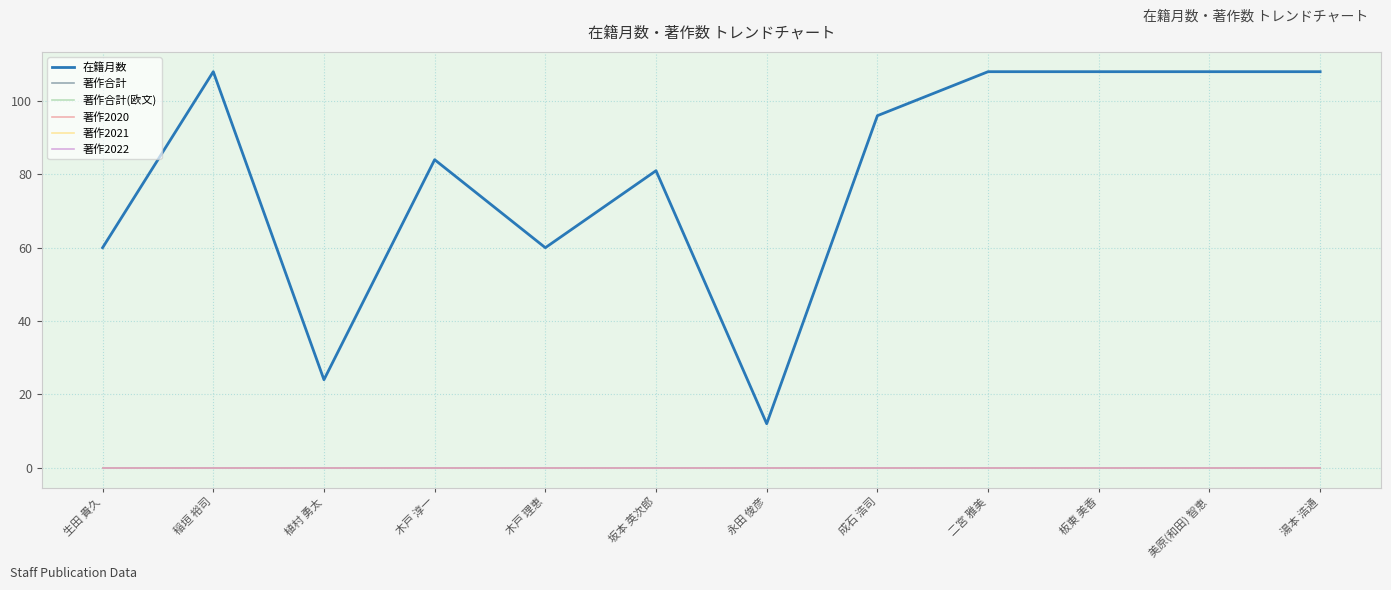

Reading right to left, what are all the values shown in this chart?

在籍月数: 湯本 浩通=108	美原(和田) 智恵=108	板東 美香=108	二宮 雅美=108	成石 浩司=96	永田 俊彦=12	坂本 英次郎=81	木戸 理恵=60	木戸 淳一=84	植村 勇太=24	稲垣 裕司=108	生田 貴久=60
著作合計: 湯本 浩通=0	美原(和田) 智恵=0	板東 美香=0	二宮 雅美=0	成石 浩司=0	永田 俊彦=0	坂本 英次郎=0	木戸 理恵=0	木戸 淳一=0	植村 勇太=0	稲垣 裕司=0	生田 貴久=0
著作合計(欧文): 湯本 浩通=0	美原(和田) 智恵=0	板東 美香=0	二宮 雅美=0	成石 浩司=0	永田 俊彦=0	坂本 英次郎=0	木戸 理恵=0	木戸 淳一=0	植村 勇太=0	稲垣 裕司=0	生田 貴久=0
著作2020: 湯本 浩通=0	美原(和田) 智恵=0	板東 美香=0	二宮 雅美=0	成石 浩司=0	永田 俊彦=0	坂本 英次郎=0	木戸 理恵=0	木戸 淳一=0	植村 勇太=0	稲垣 裕司=0	生田 貴久=0
著作2021: 湯本 浩通=0	美原(和田) 智恵=0	板東 美香=0	二宮 雅美=0	成石 浩司=0	永田 俊彦=0	坂本 英次郎=0	木戸 理恵=0	木戸 淳一=0	植村 勇太=0	稲垣 裕司=0	生田 貴久=0
著作2022: 湯本 浩通=0	美原(和田) 智恵=0	板東 美香=0	二宮 雅美=0	成石 浩司=0	永田 俊彦=0	坂本 英次郎=0	木戸 理恵=0	木戸 淳一=0	植村 勇太=0	稲垣 裕司=0	生田 貴久=0